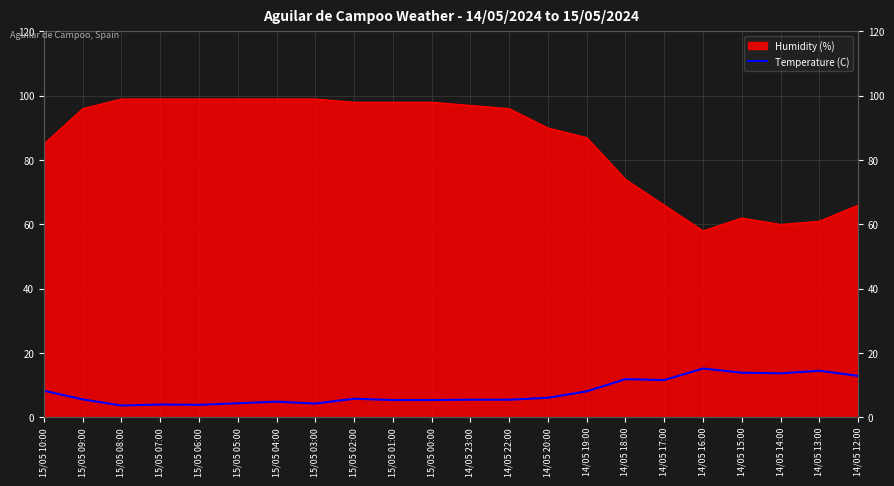

The value at 15/05 00:00 is 7.5. True or false?

False